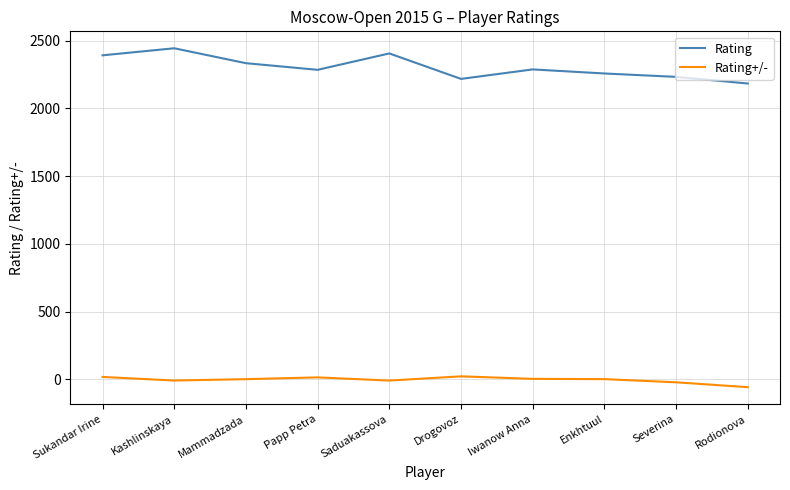

Is the value of Rating+/- at Drogovoz greater than the value of Rating at Kashlinskaya?

No